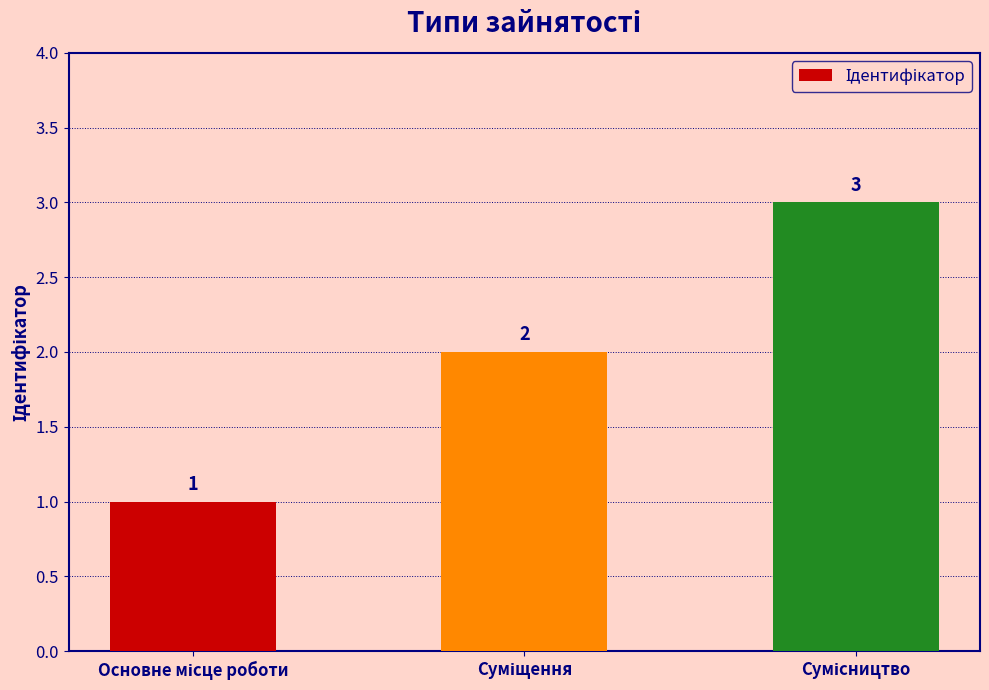

Count the values in the range 1 to 3.

3